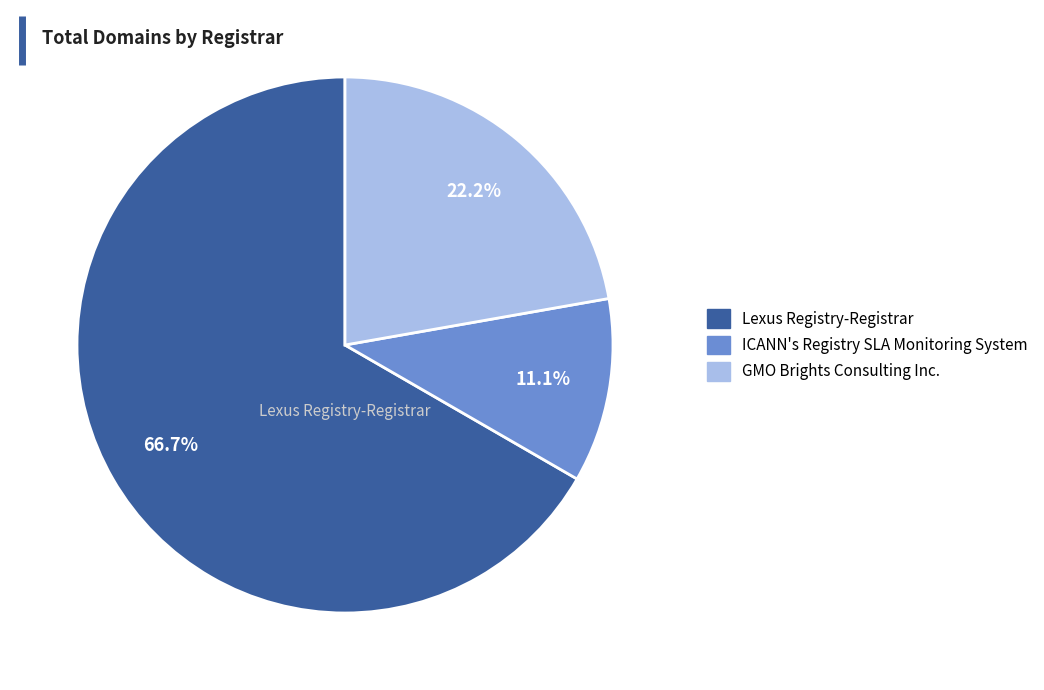

How many segments does this pie chart have?

3